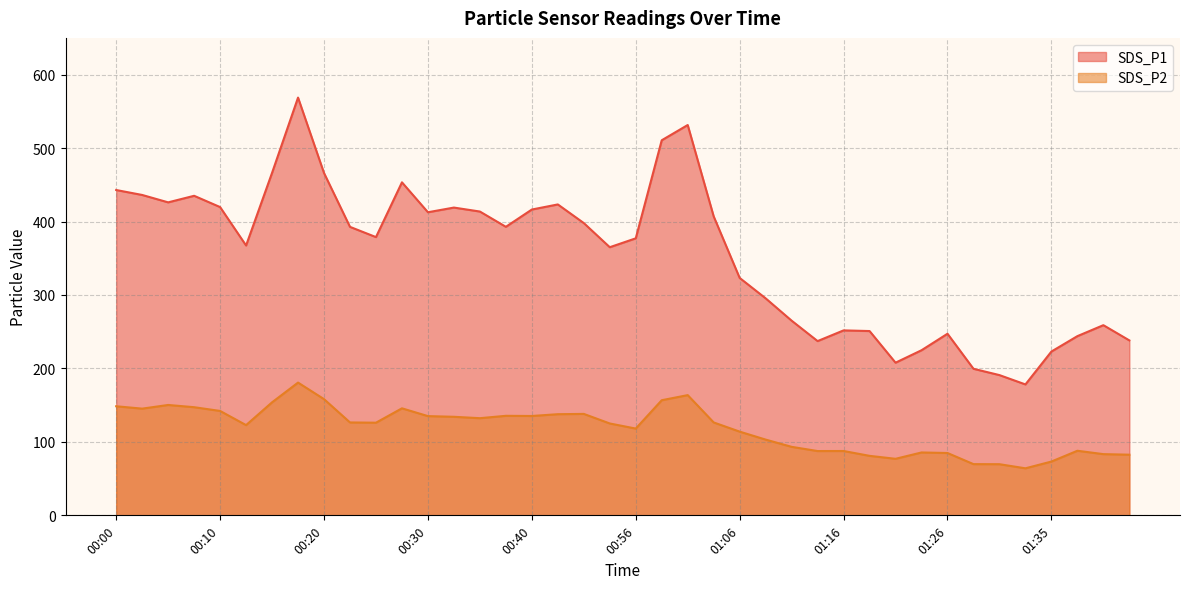

How many data points in SDS_P1 are above 392?

20